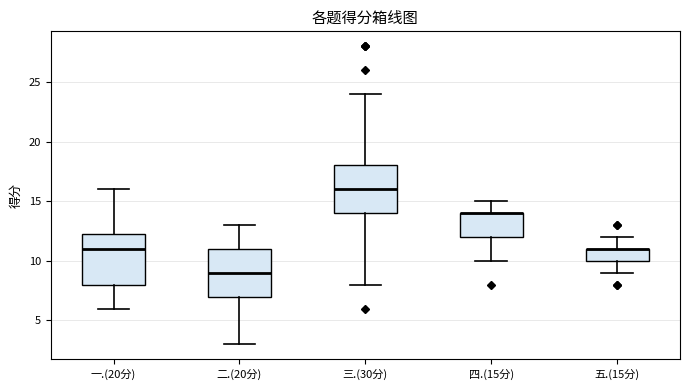

Where is the upper edge of the box for 四.(15分) on the y-axis? The values are not printed on the chart, so give them approximately, as read against the axis.

14.0